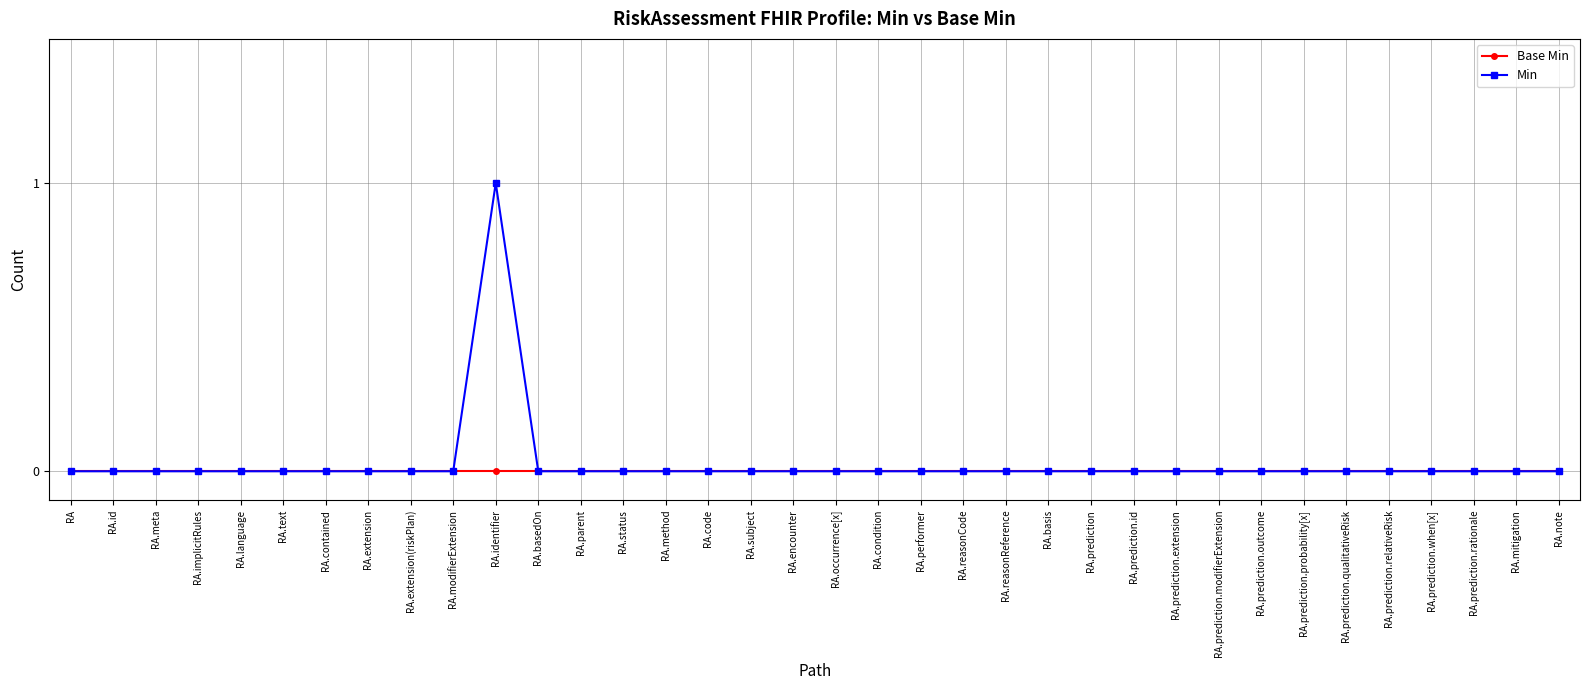

Which series has the largest range (max minus min)?

Min